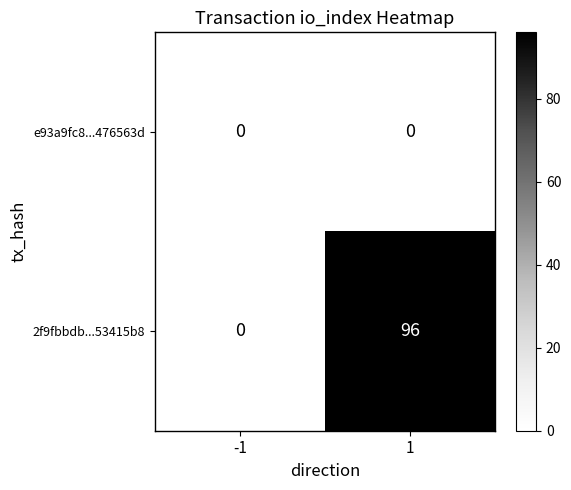

What is the total value across all series at 1?

96